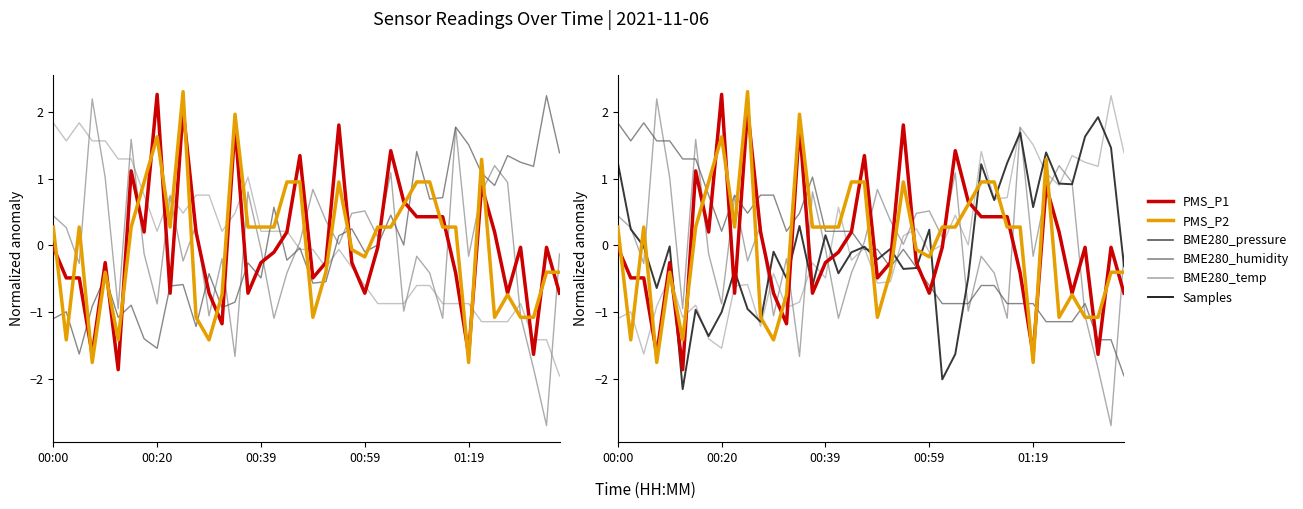

What is the smallest value displayed?

-2.7